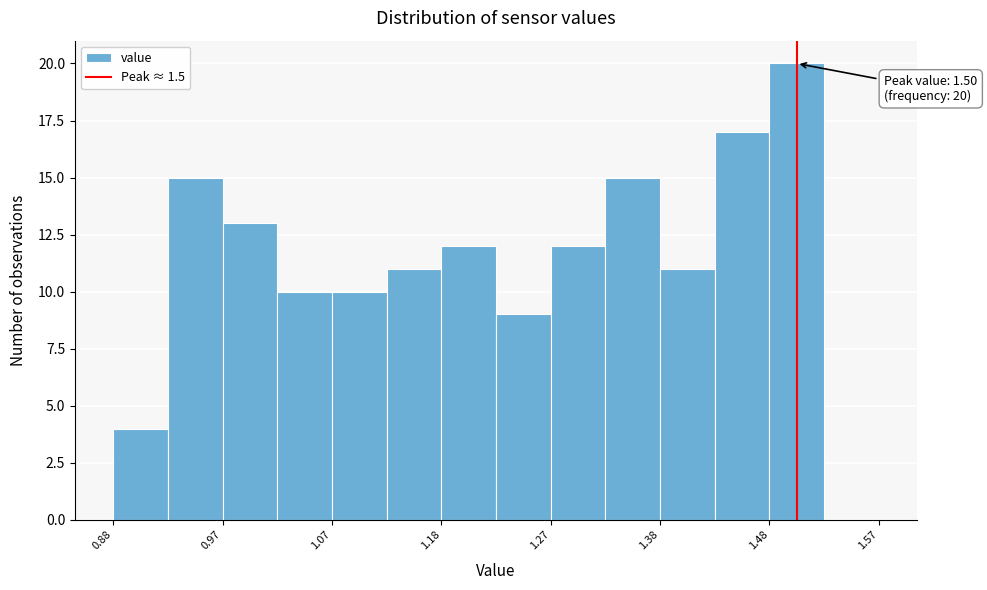

Which range on the x-axis has the tallest bar?

1.475 to 1.525